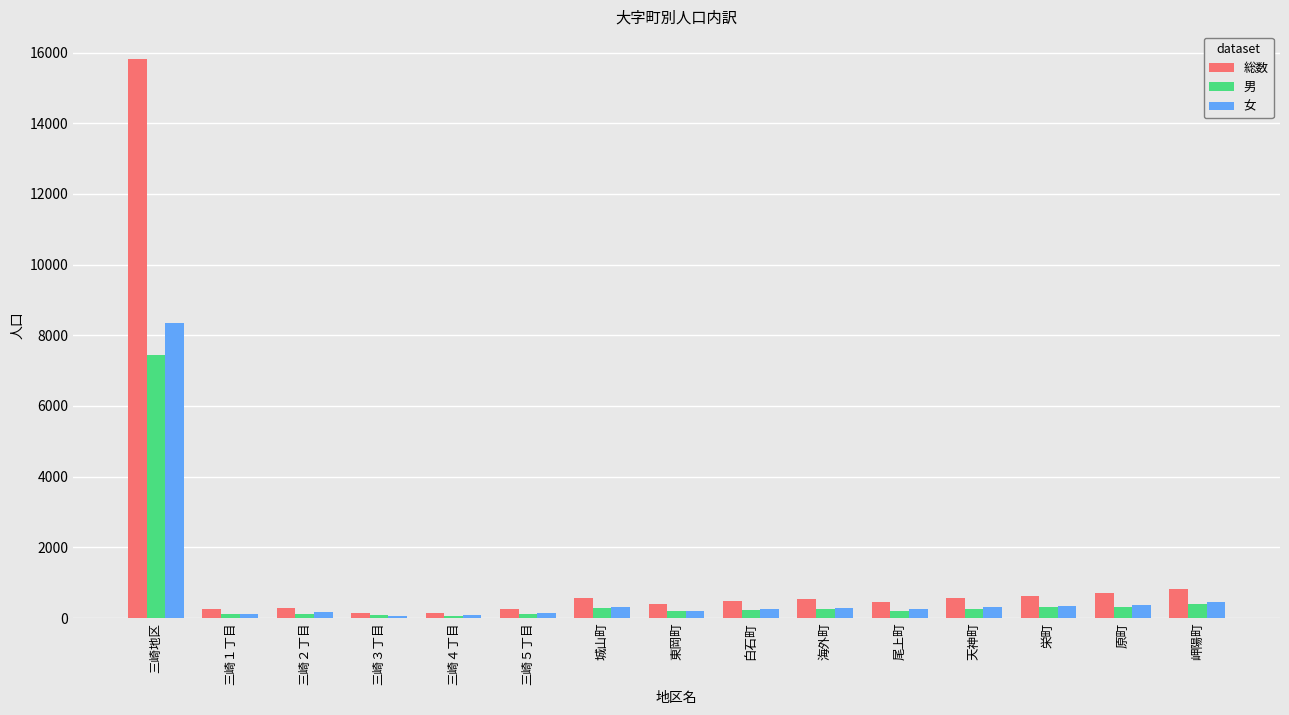

What is the maximum value for 男?

7447